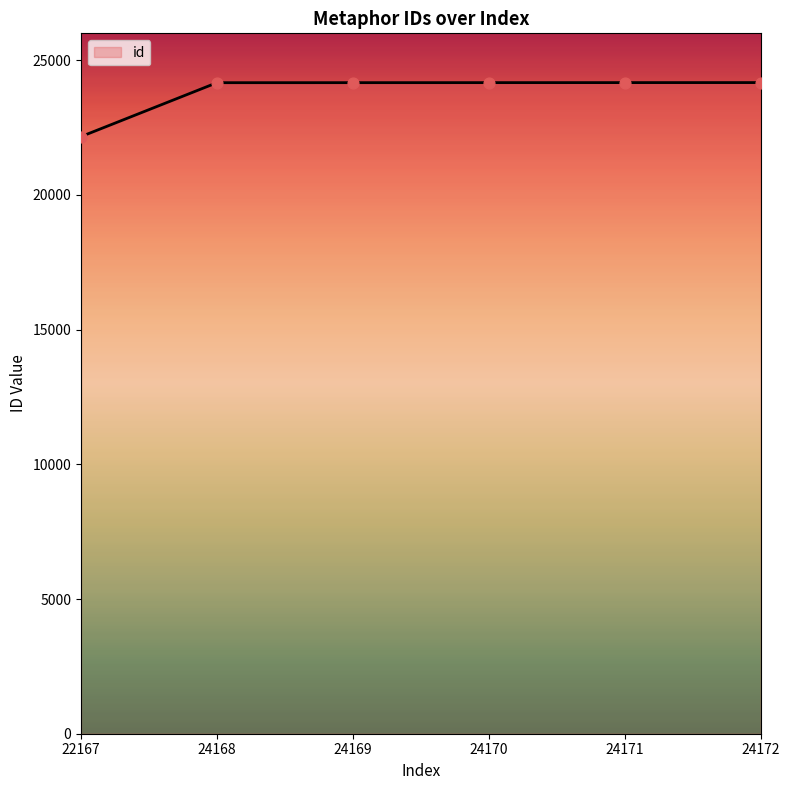

Approximately how many times larger is the value at 24171 compared to 24170?

1.0